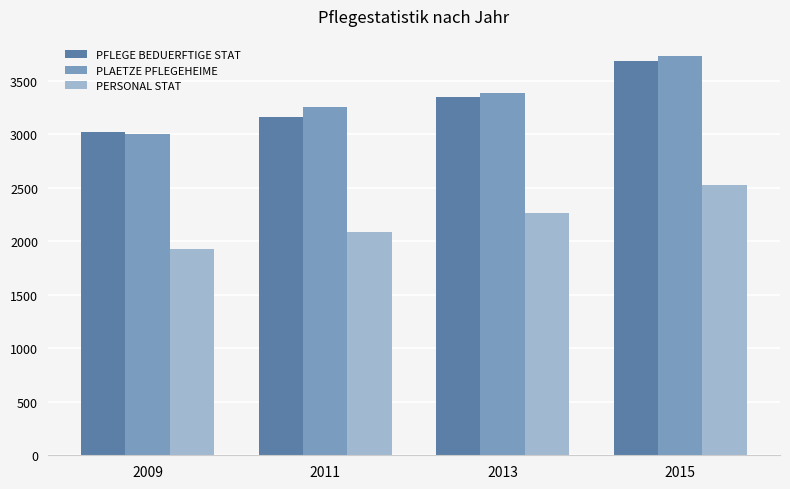

At how many categories does at least one series exceed 2802?

4